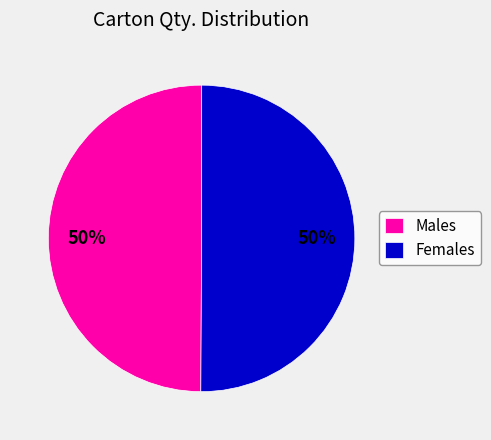

What is the ratio of the value at Females to the value at Males?

1.0